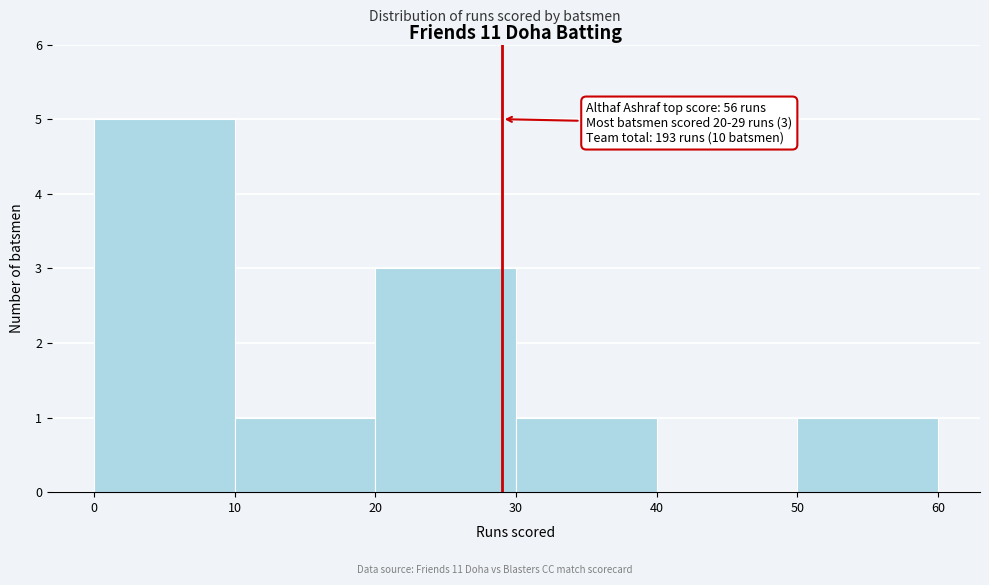

Which range on the x-axis has the tallest bar?

0 to 10